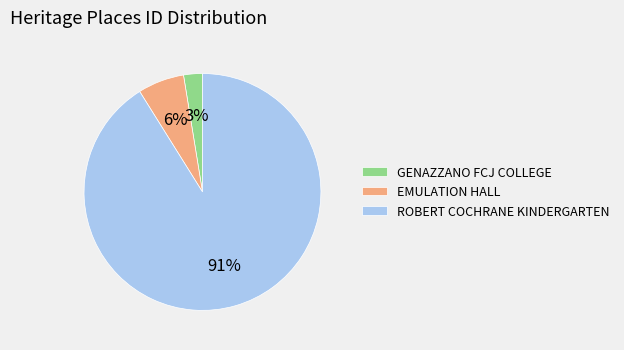

What is the majority slice?

ROBERT COCHRANE KINDERGARTEN